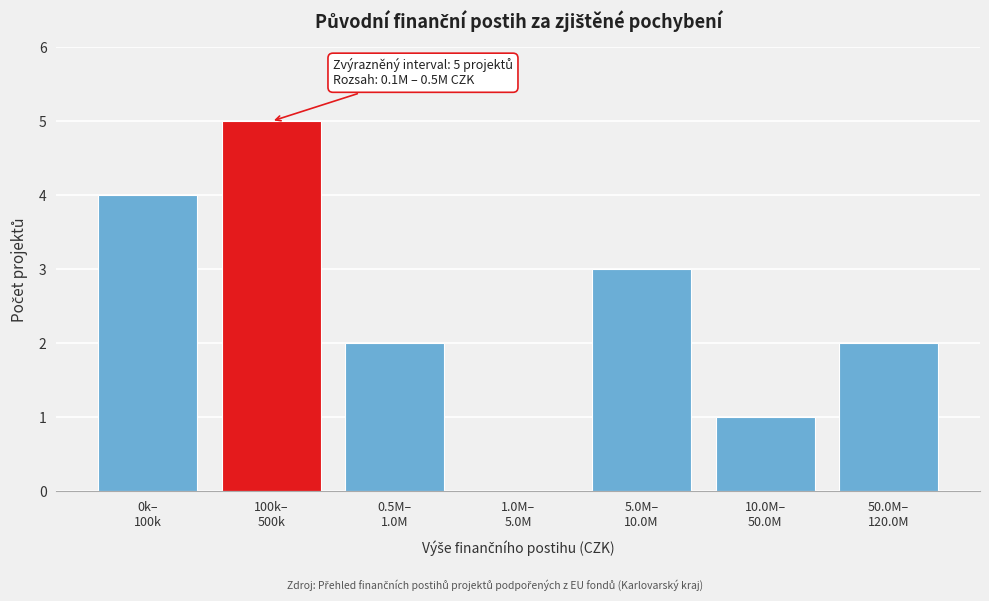

Count the number of categories in the chart.

7